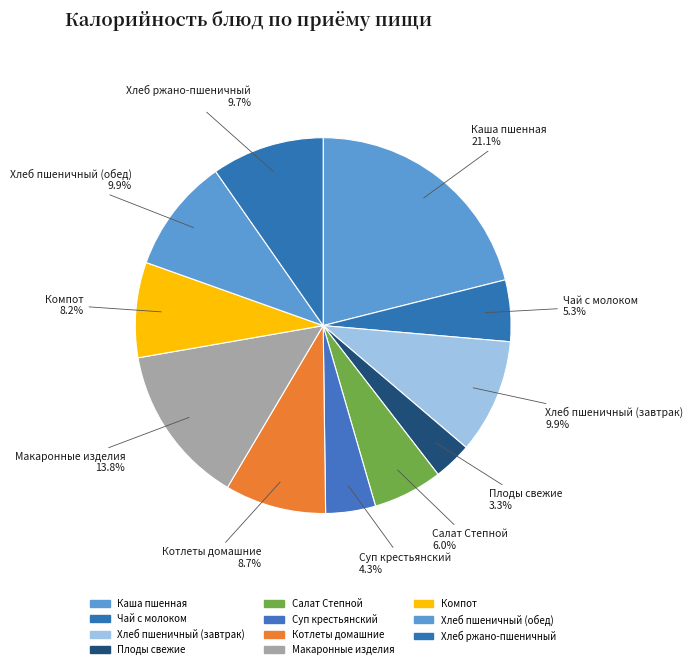

Which slice is the smallest?

Плоды свежие